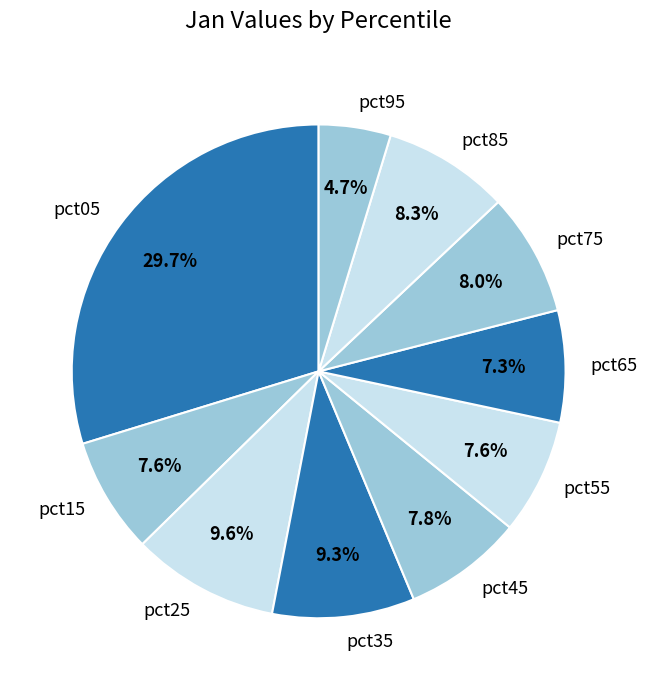

Which slice is the largest?

pct05